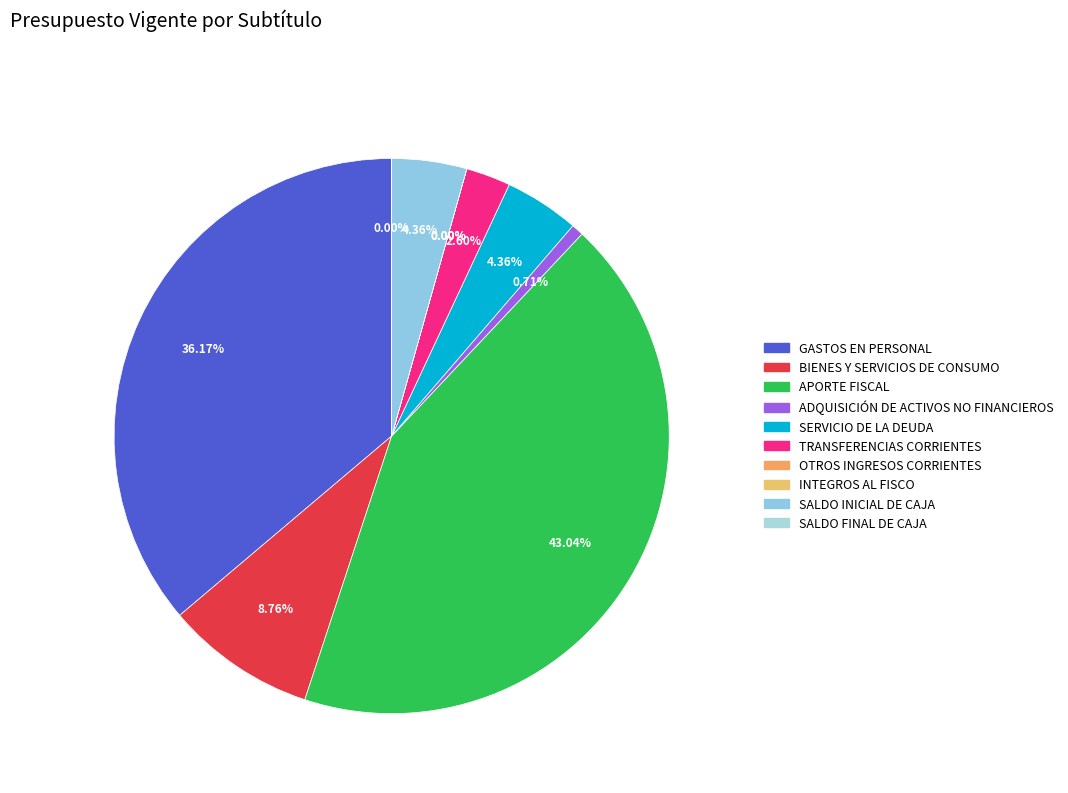

The GASTOS EN PERSONAL slice represents 36% of the pie. True or false?

True